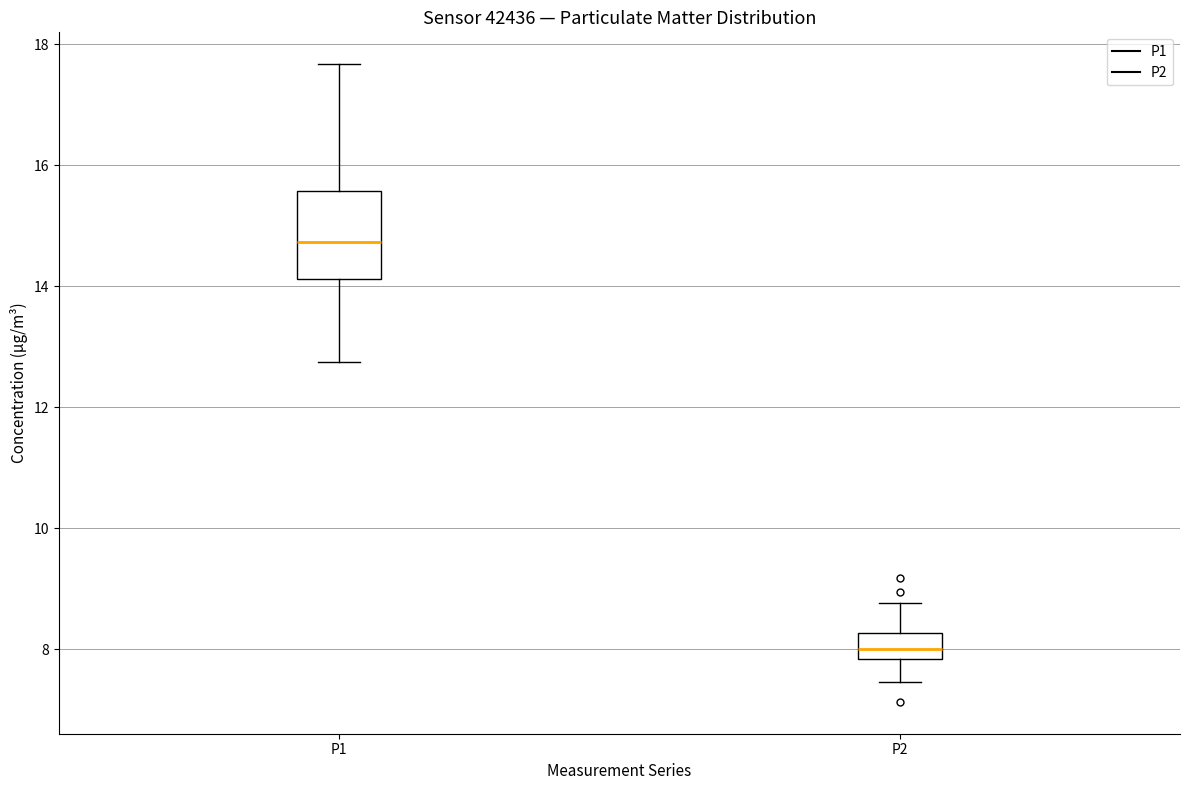

Reading left to right, read every box against the y-axis: the position of its median line, the range the box covers, and the ends of its whiskers. The values are not printed on the chart, so give them approximately, as read against the axis.

P1: median 14.8, box 14.2 to 15.6, whiskers 12.8 to 17.6
P2: median 8.0, box 7.8 to 8.2, whiskers 7.4 to 8.8